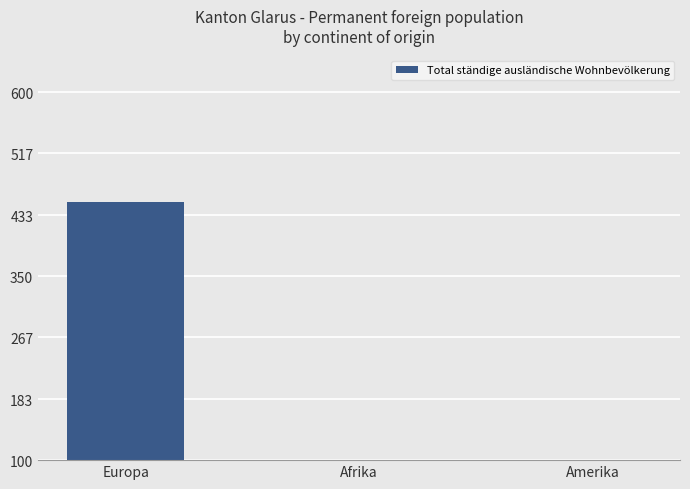

Approximately how many times larger is the value at Amerika compared to Afrika?

0.3